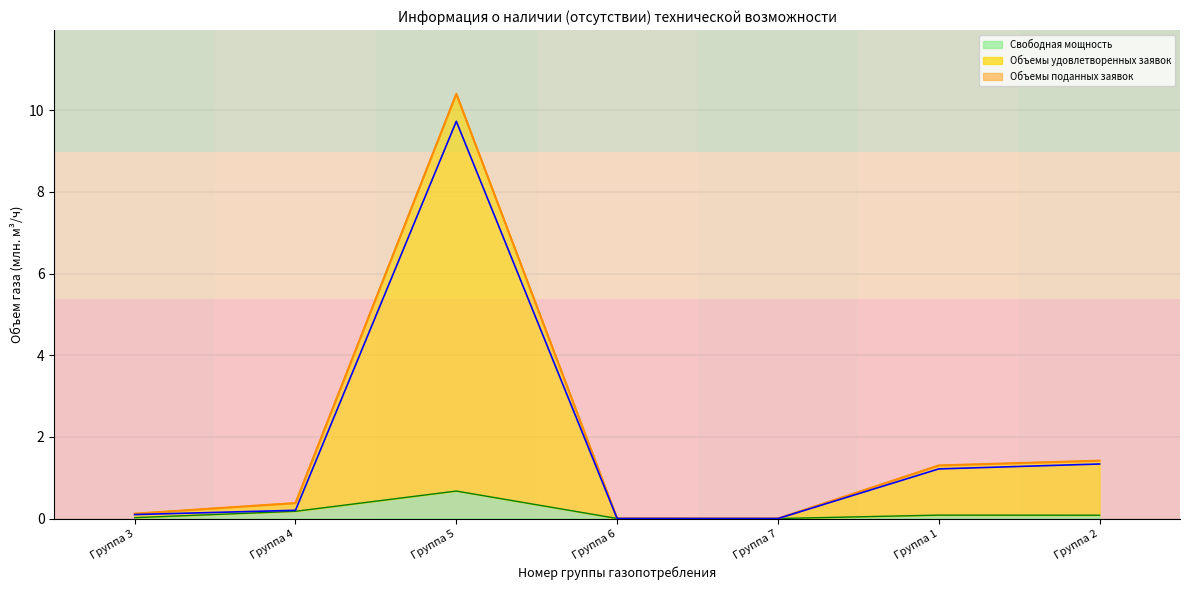

True or false: the data has more than 0 interior local peaks.

True